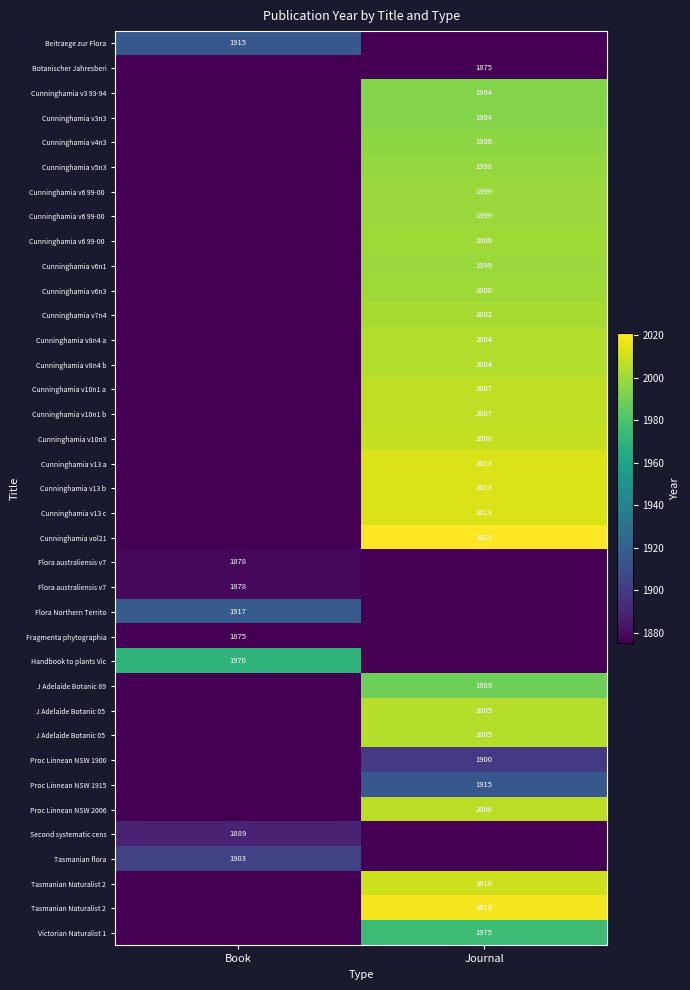

At how many categories does at least one series exceed 1178?

2